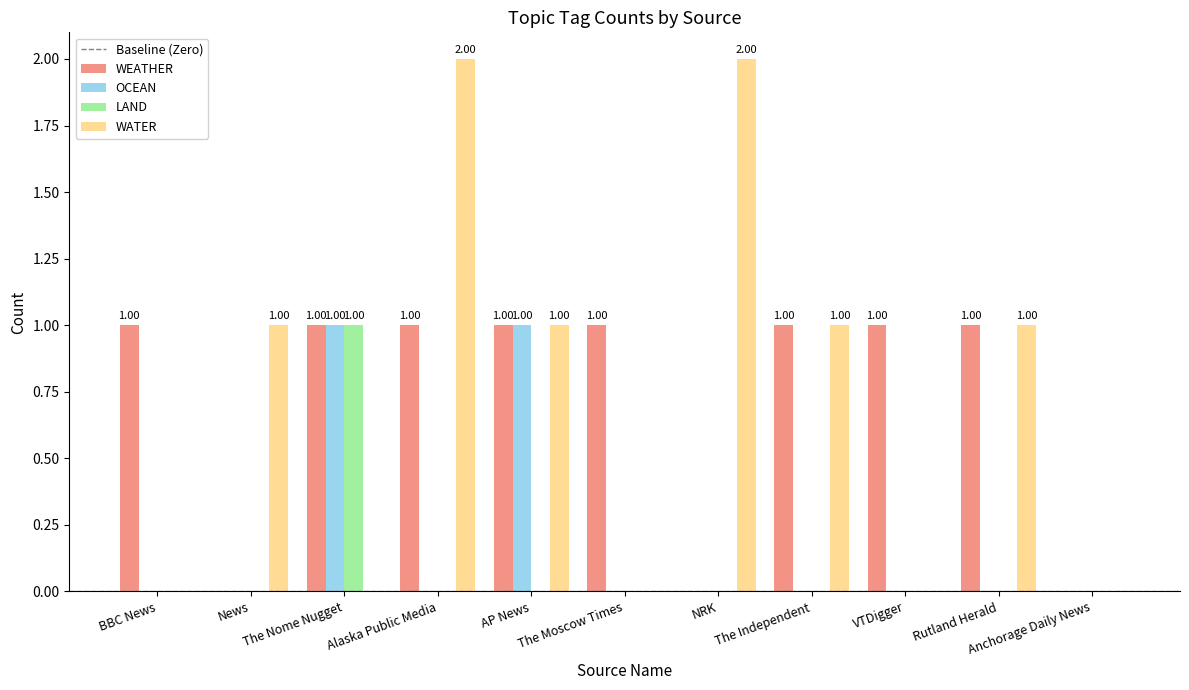

How many WATER values are between 0 and 1?

9